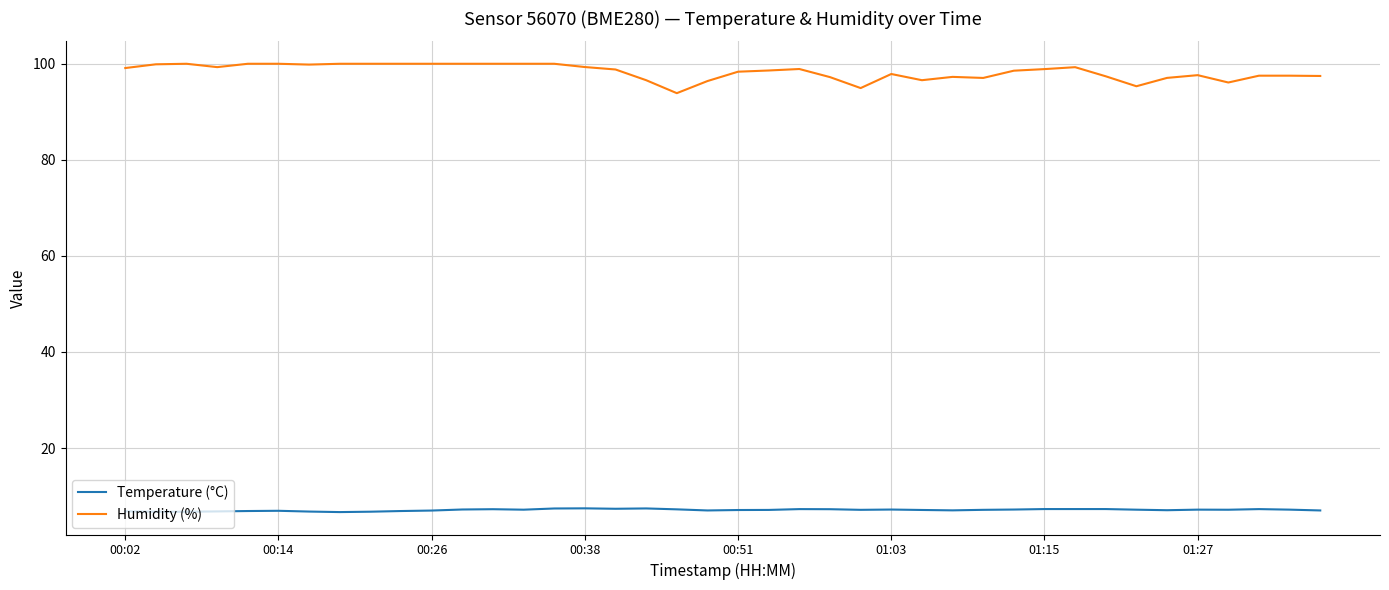

Rank the series by their average value, from highest to lowest.

Humidity (%), Temperature (°C)